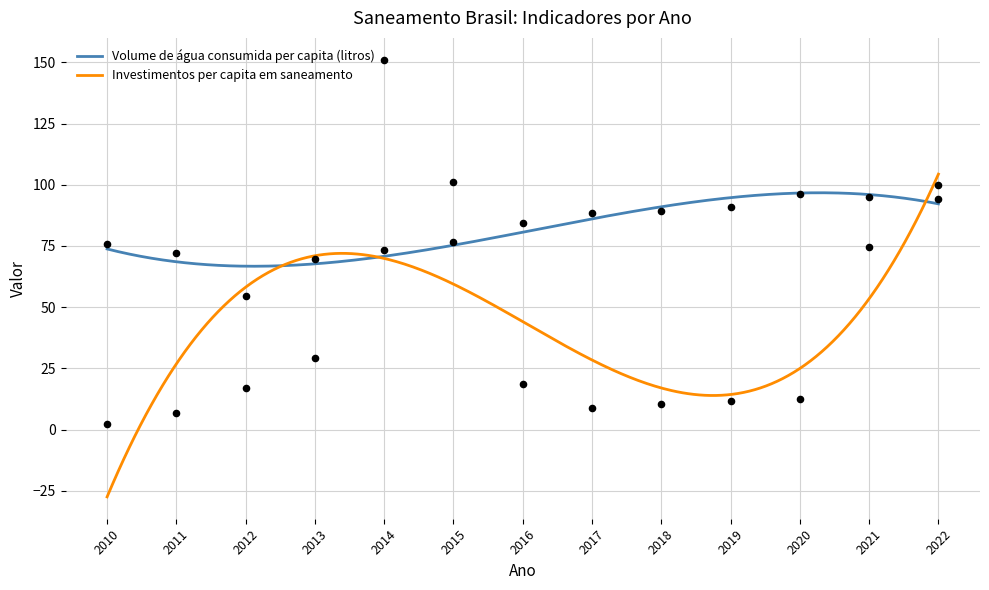

What are all the series names shown in the legend?

Volume de água consumida per capita (litros), Investimentos per capita em saneamento